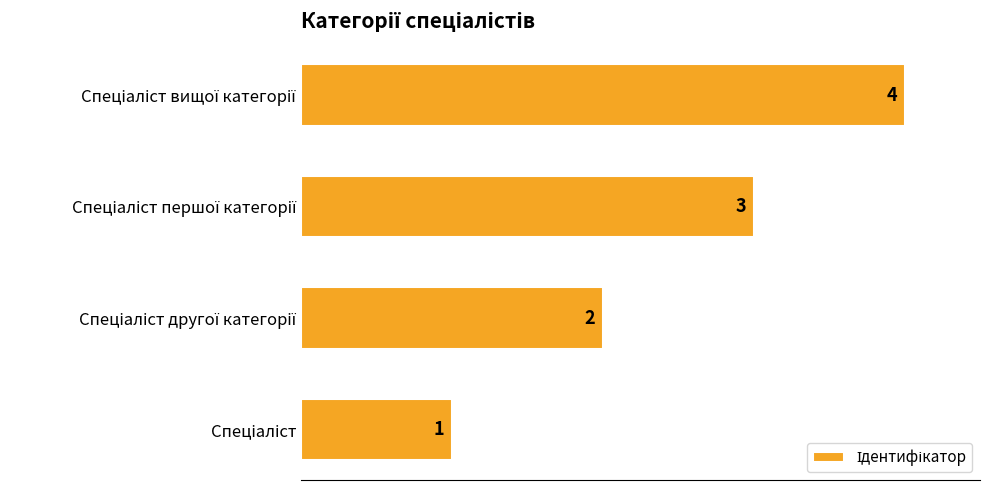

What is the difference between the maximum and minimum values?

3